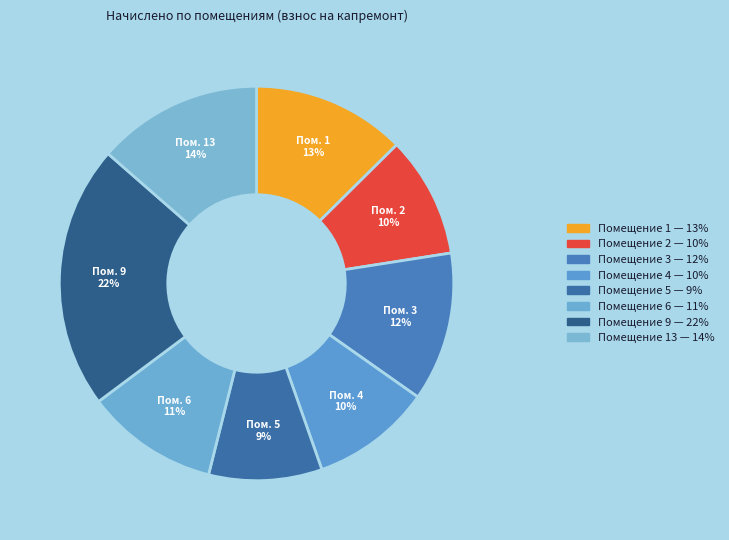

How many segments does this pie chart have?

8